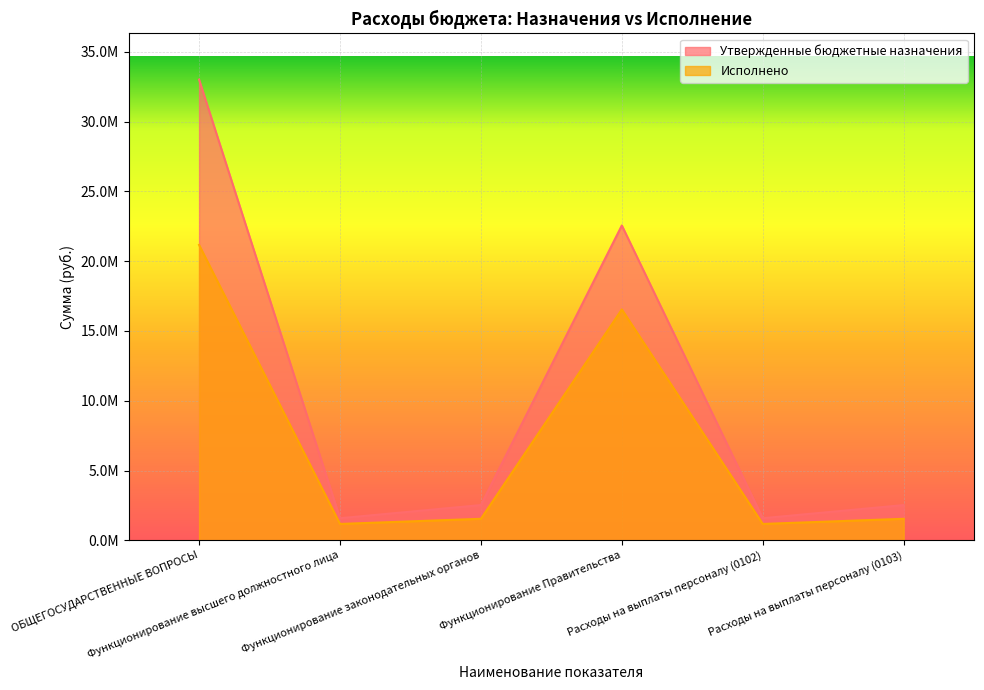

What is the difference between the maximum and second lowest values in the Утвержденные бюджетные назначения series?

31427300.0